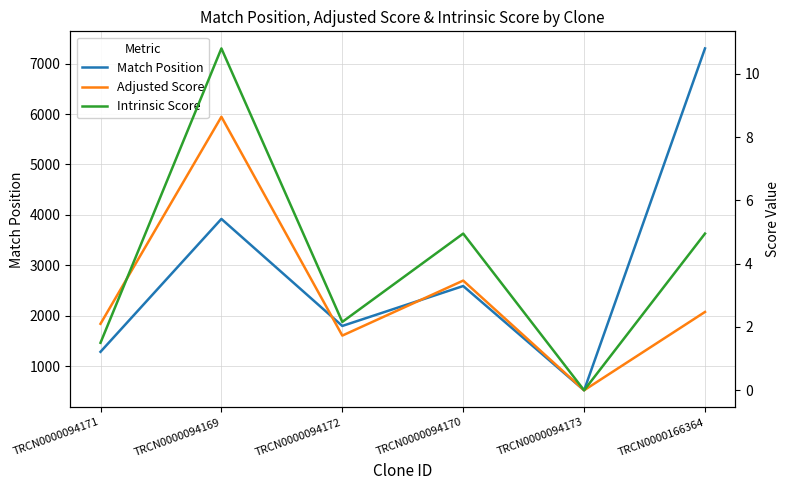

True or false: Match Position and Intrinsic Score intersect in this chart.

False